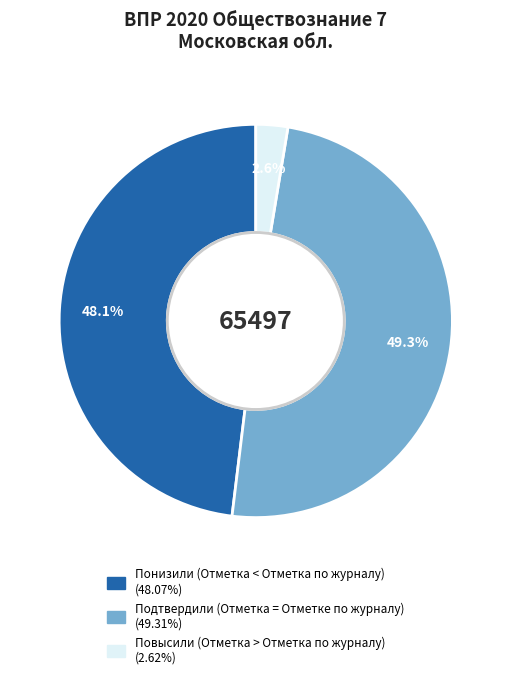

What percentage is NOT represented by Подтвердили (Отметка = Отметке по журналу)?

50.7%